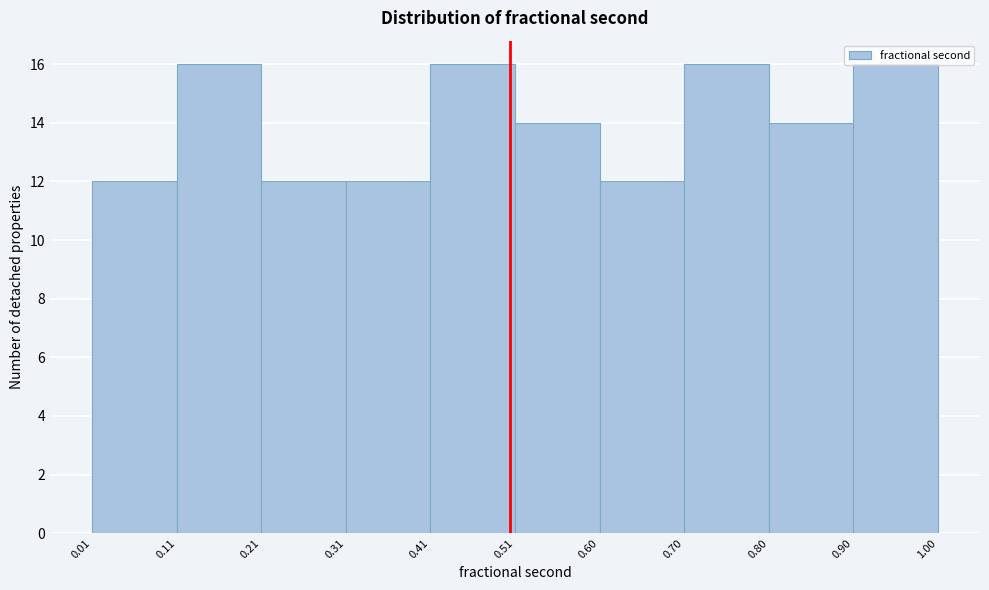

Reading left to right, transcribe this chart: for each bar, give the range it covers on the x-axis and its height. The values are not printed on the chart, so give them approximately, as read against the axis.

0.01 to 0.11: 12
0.11 to 0.21: 16
0.21 to 0.31: 12
0.31 to 0.41: 12
0.41 to 0.51: 16
0.51 to 0.60: 14
0.60 to 0.70: 12
0.70 to 0.80: 16
0.80 to 0.90: 14
0.90 to 1.00: 16